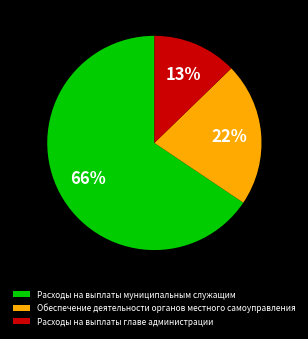

To the nearest percent, what percentage of the pie is Расходы на выплаты главе администрации?

13%